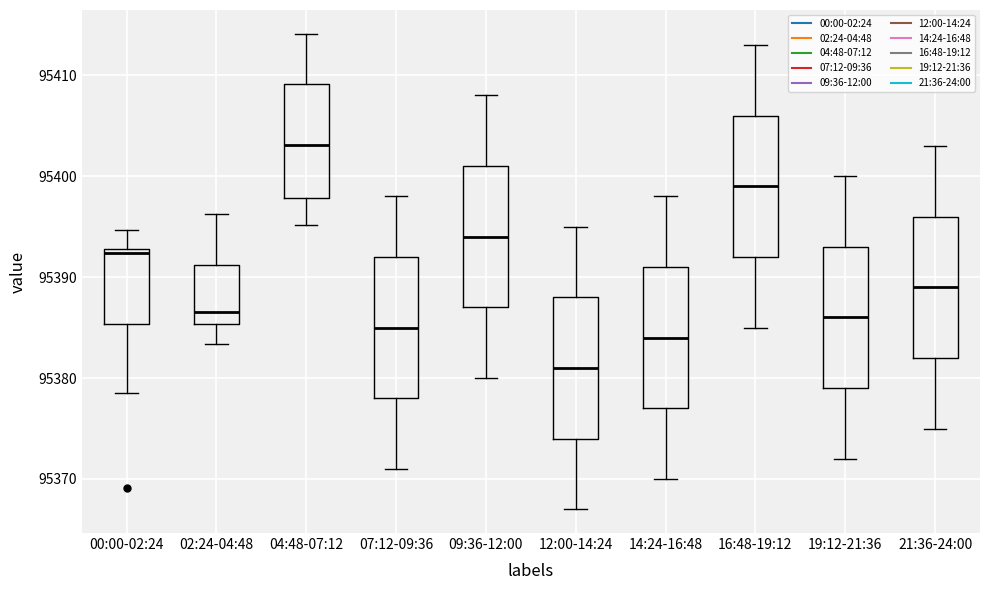

Which box has the lowest median line?

12:00-14:24